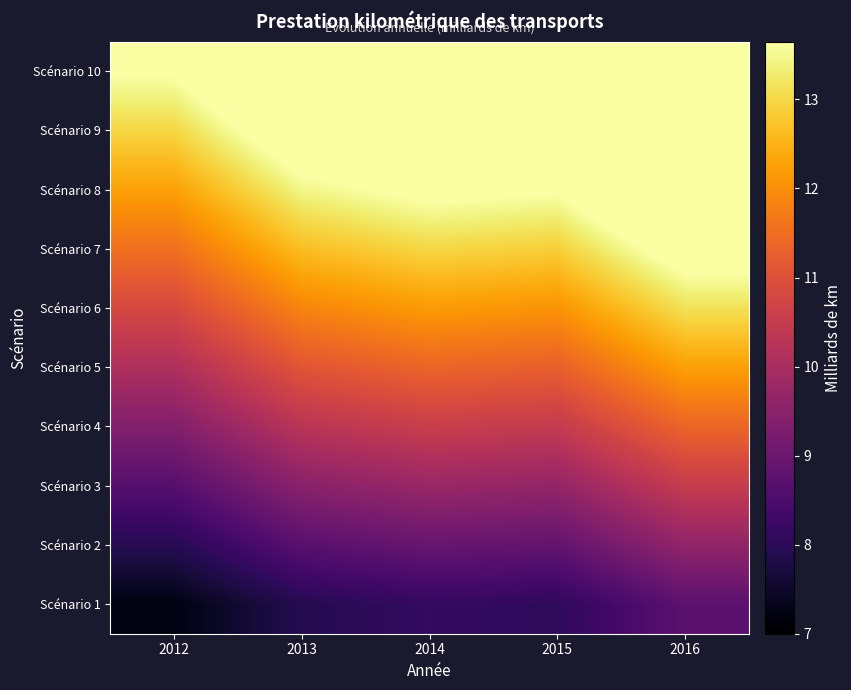

At which category is the sum across all series the highest?

2016